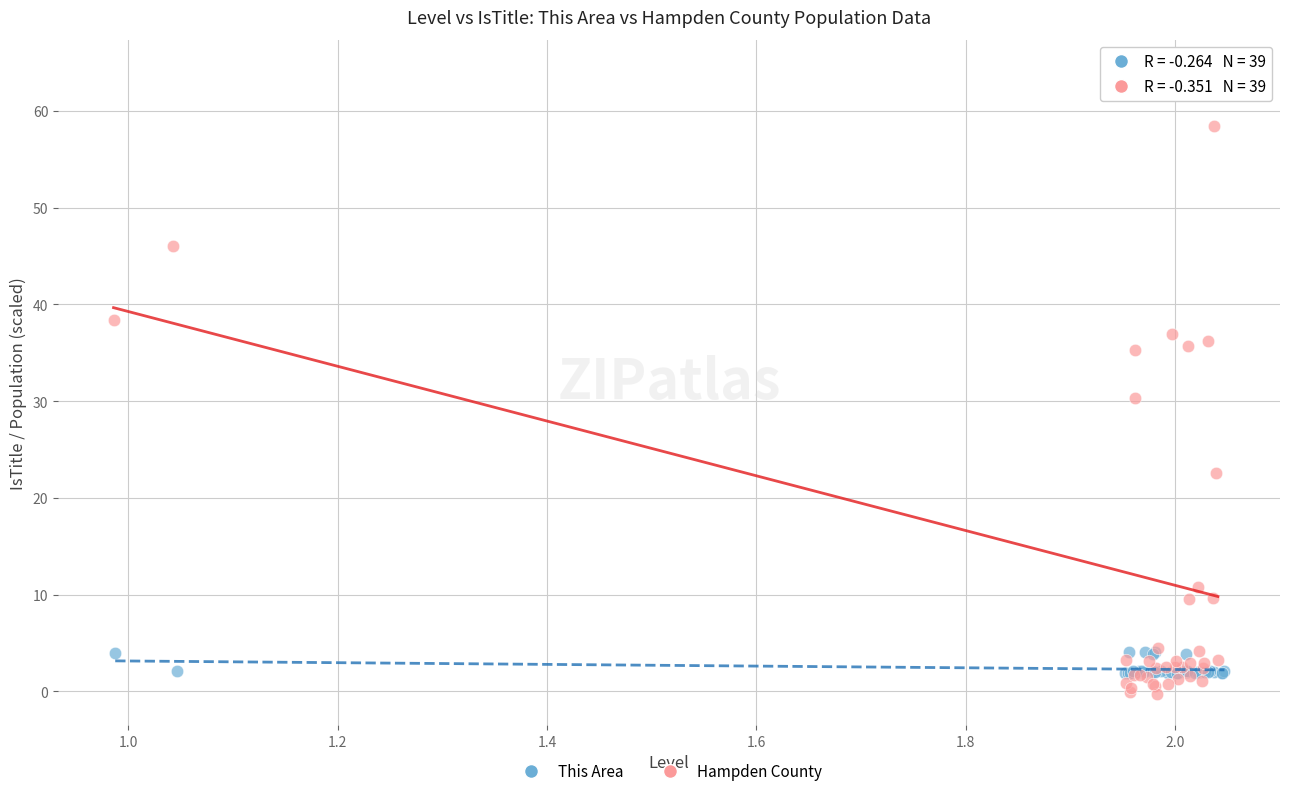

Which series reaches the maximum Y coordinate?

Hampden County